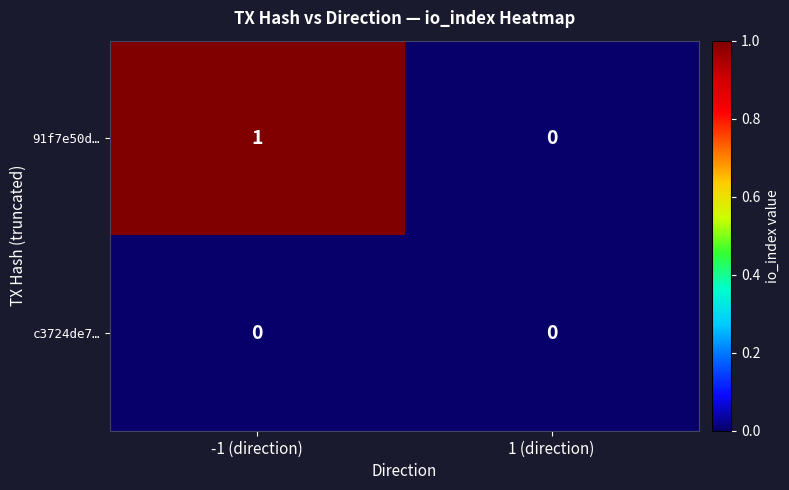

Rank the series by their average value, from highest to lowest.

91f7e50d…, c3724de7…